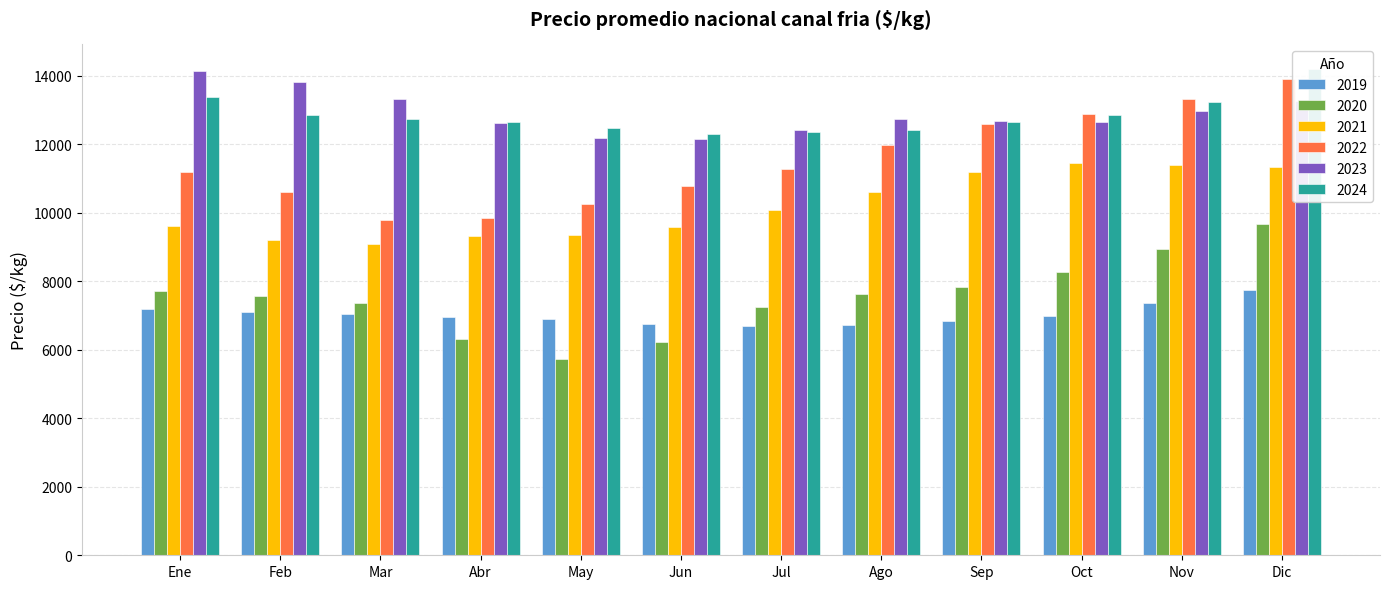

Which category has the lowest value across all series?

May